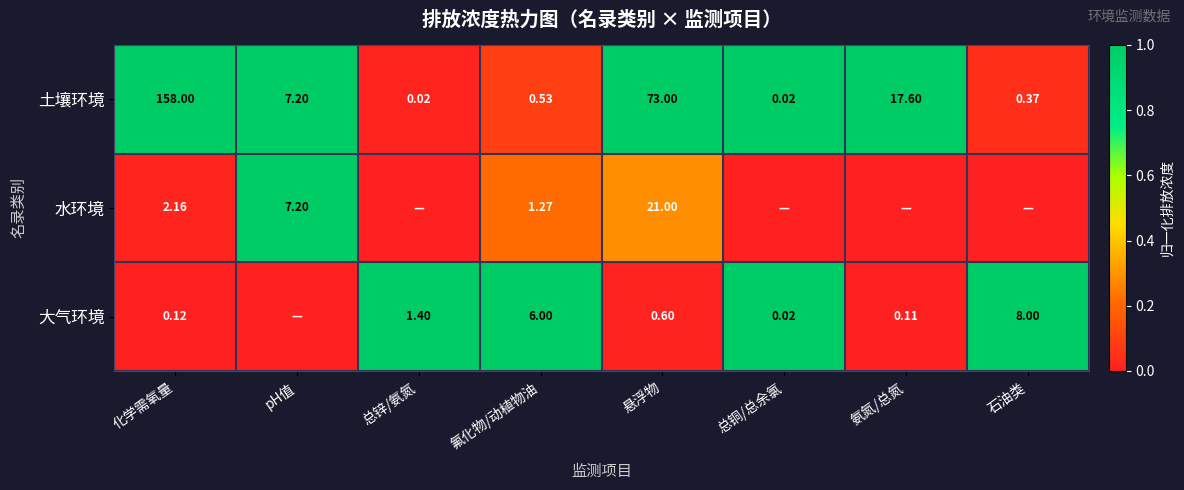

Where does the 土壤环境 series first go above 7?

化学需氧量